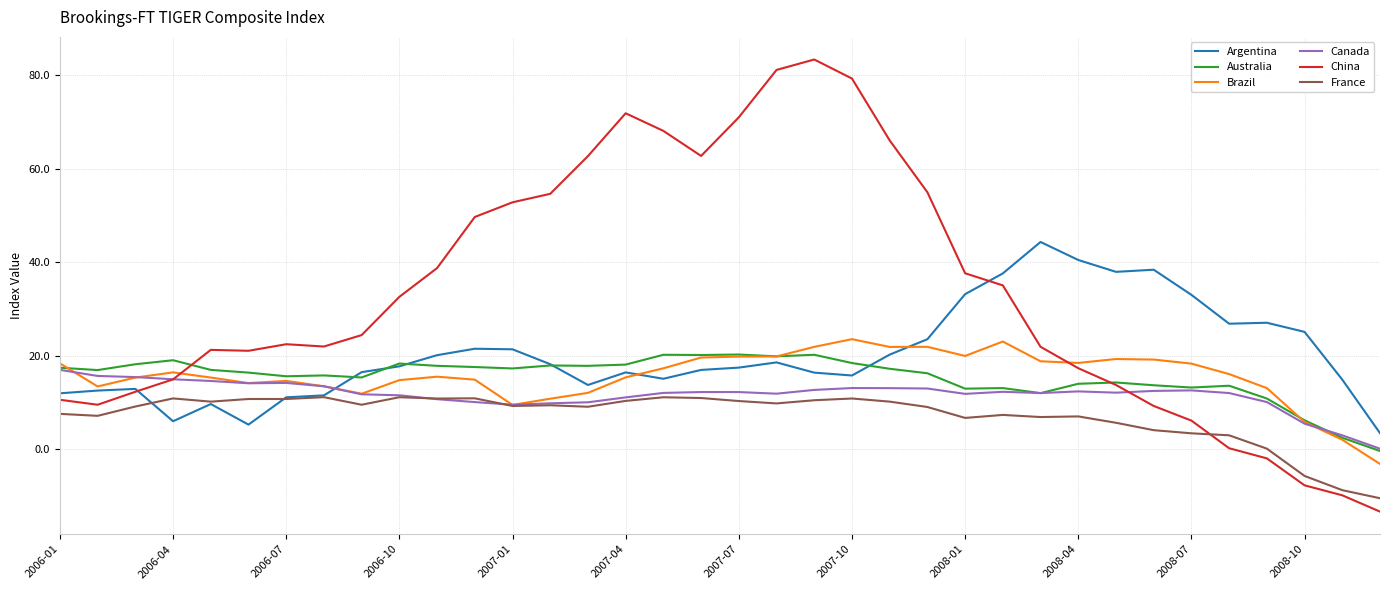

True or false: Australia and France cross at least once.

False